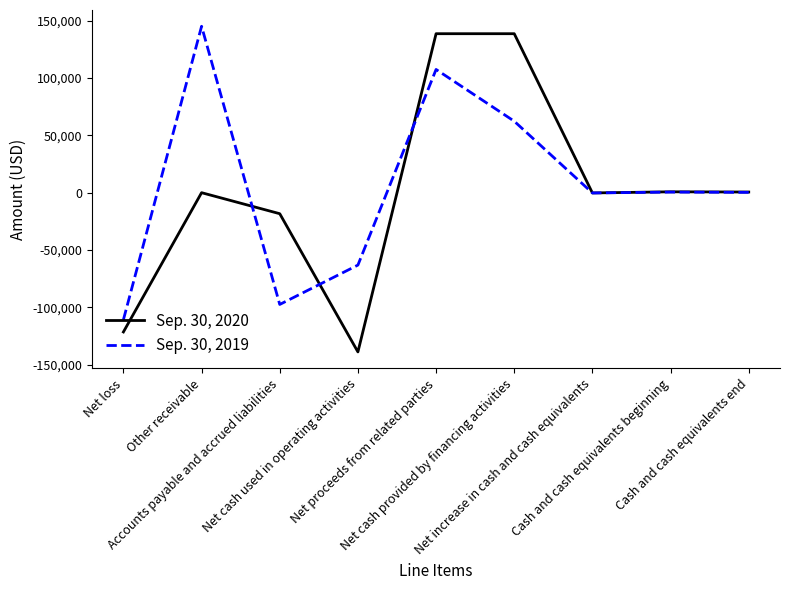

What is the maximum value shown in the chart?

145221